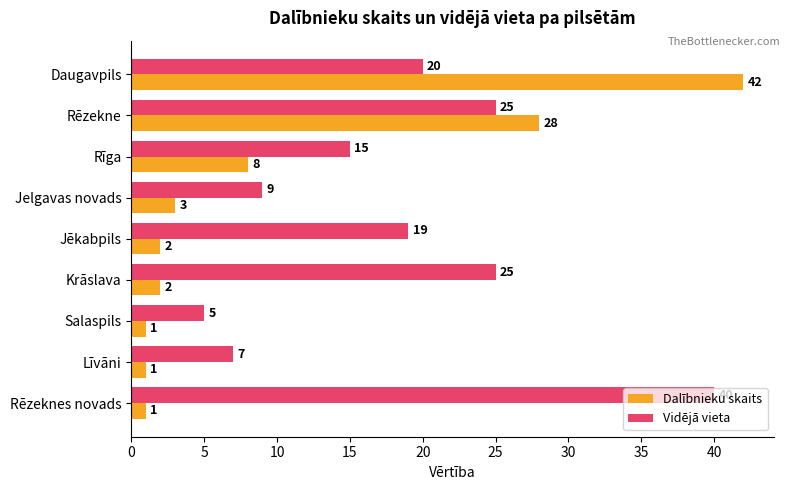

What is the difference between the Dalībnieku skaits values at Rīga and Salaspils?

7